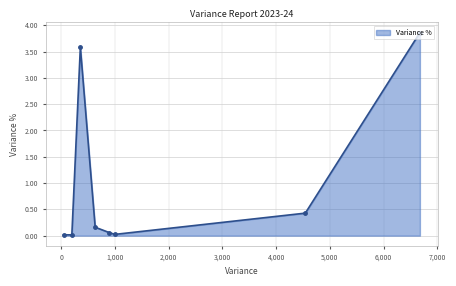

What is the greatest value displayed?

3.9